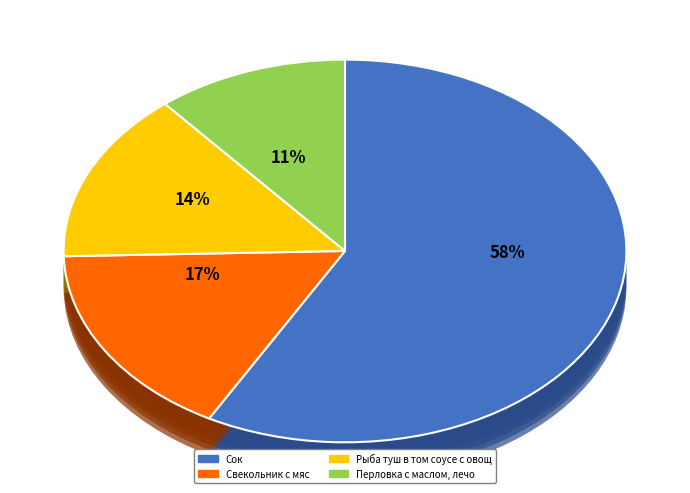

What is the largest slice in the pie chart?

Сок